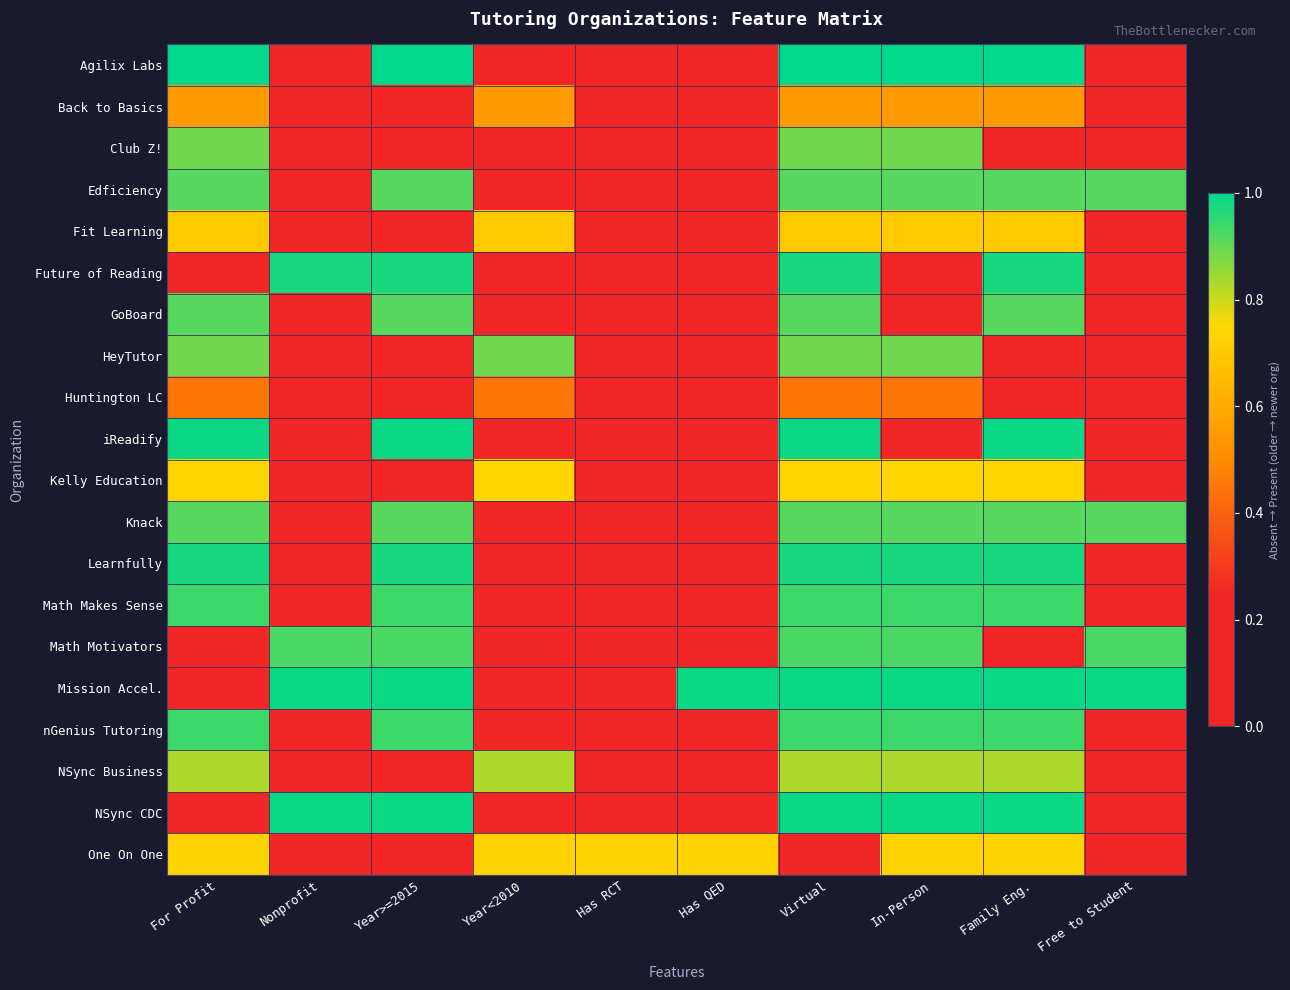

What is the spread (max minus min) of values at Has RCT?

0.7